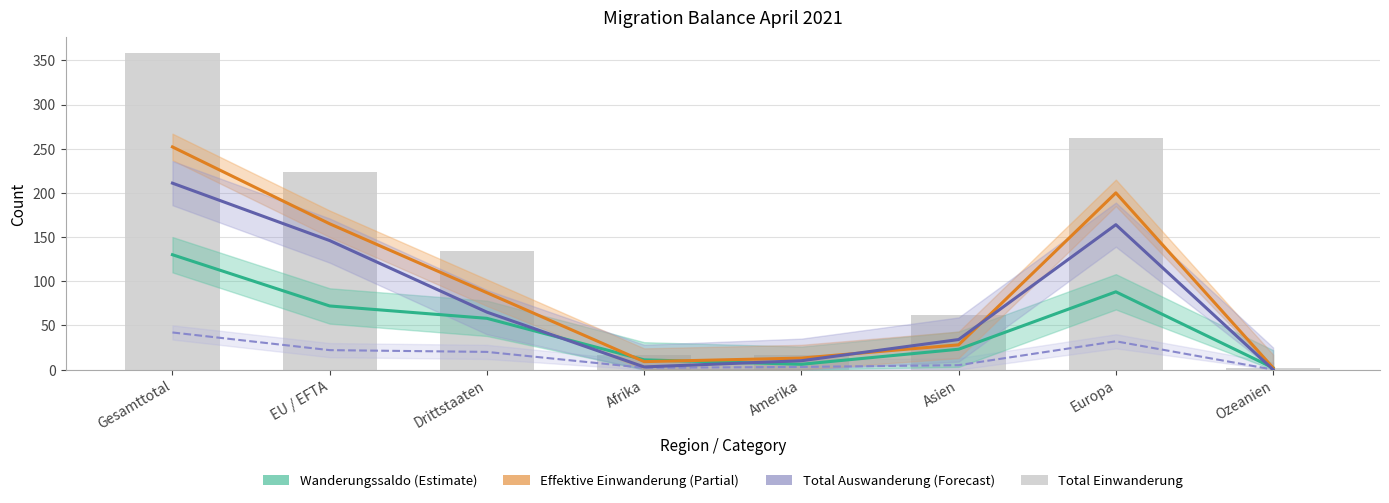

Where is Wanderungssaldo nearest to the value 66?

EU / EFTA